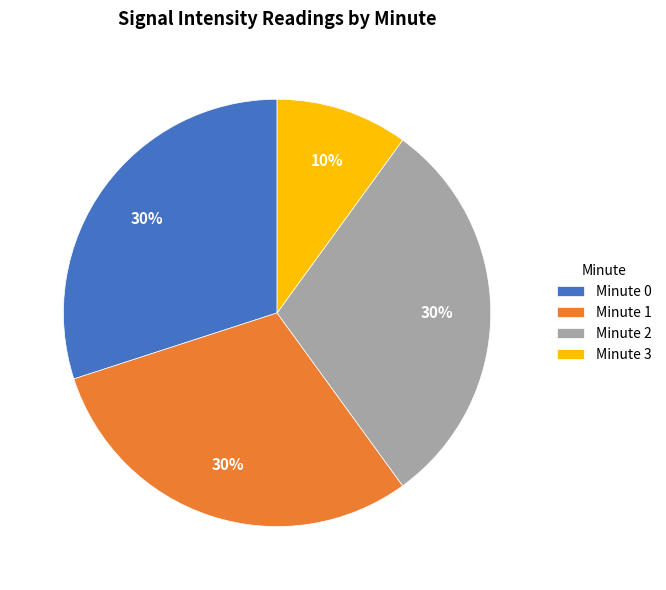

Count the number of slices in the pie.

4